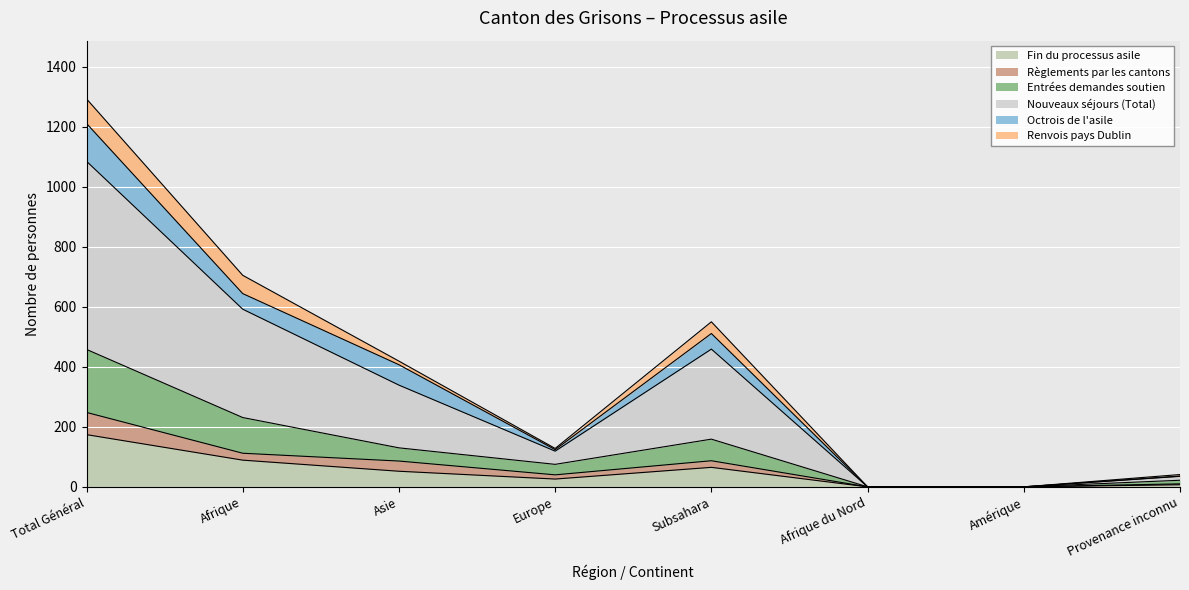

The value of Fin du processus asile at Asie is 75. True or false?

False